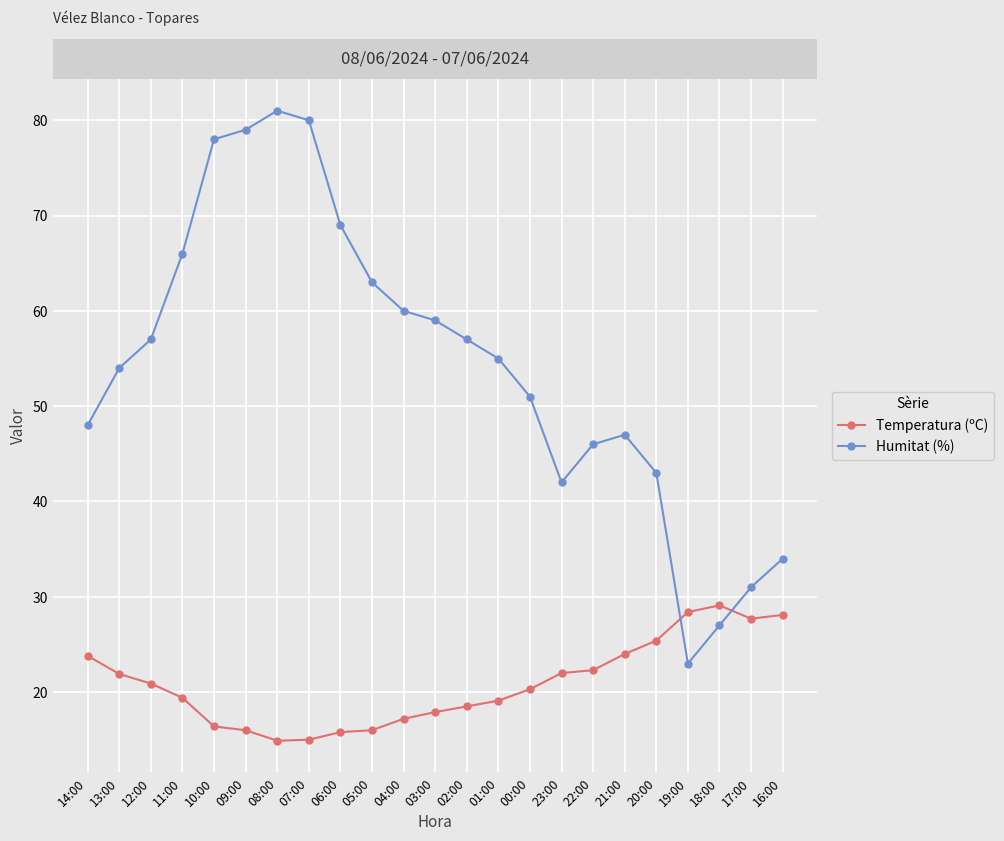

Between 17:00 and 16:00, which series saw the biggest shift?

Humitat (%)